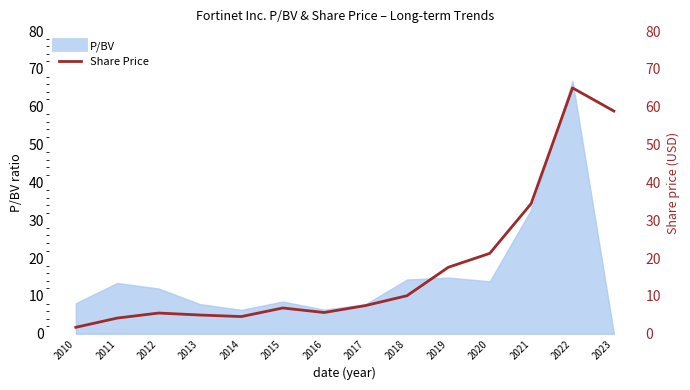

Where does the data first go above 7?

2017